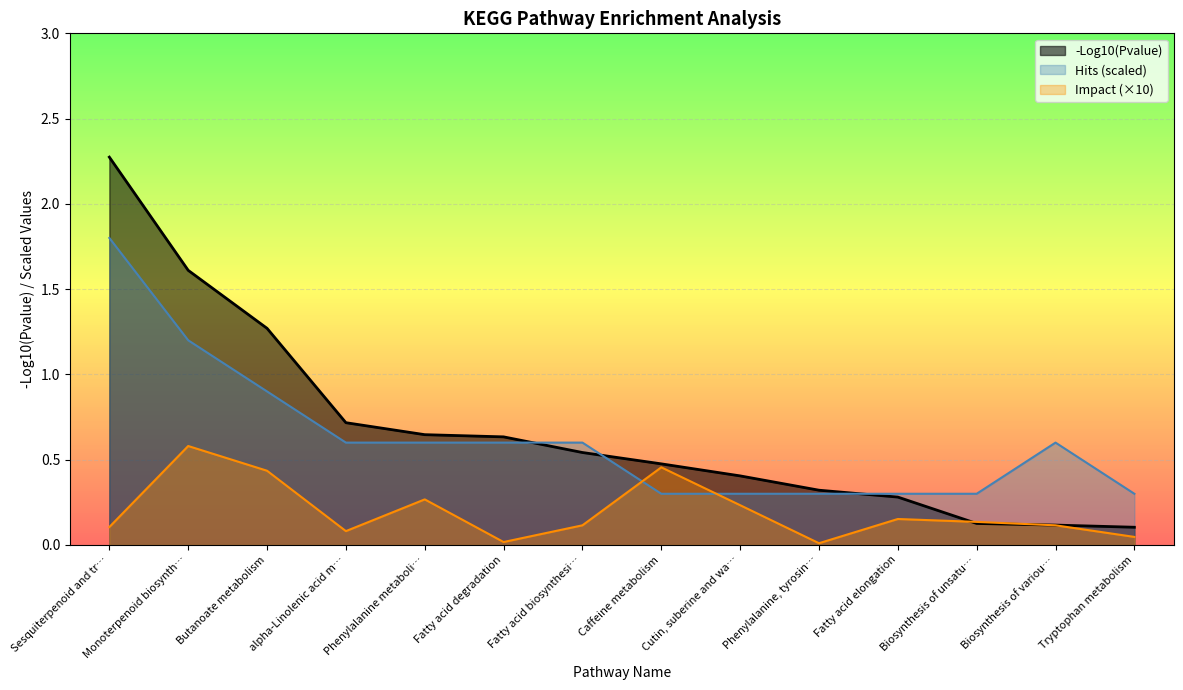

At which category is the sum across all series the highest?

Sesquiterpenoid and tr…